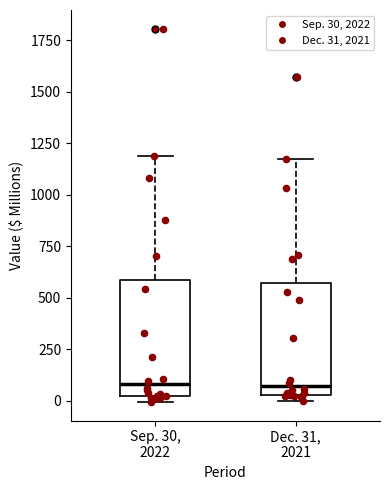

Reading left to right, transcribe this box plot: for each box, give where its median line is, the range the box spans, and where its two whiskers end, as read against the y-axis. The values are not printed on the chart, so give them approximately, as read against the axis.

Sep. 30, 2022: median 100, box 0 to 600, whiskers 0 (just below the box's lower edge) to 1200
Dec. 31, 2021: median 50 (just above the box's lower edge), box 50 to 550, whiskers 0 to 1150